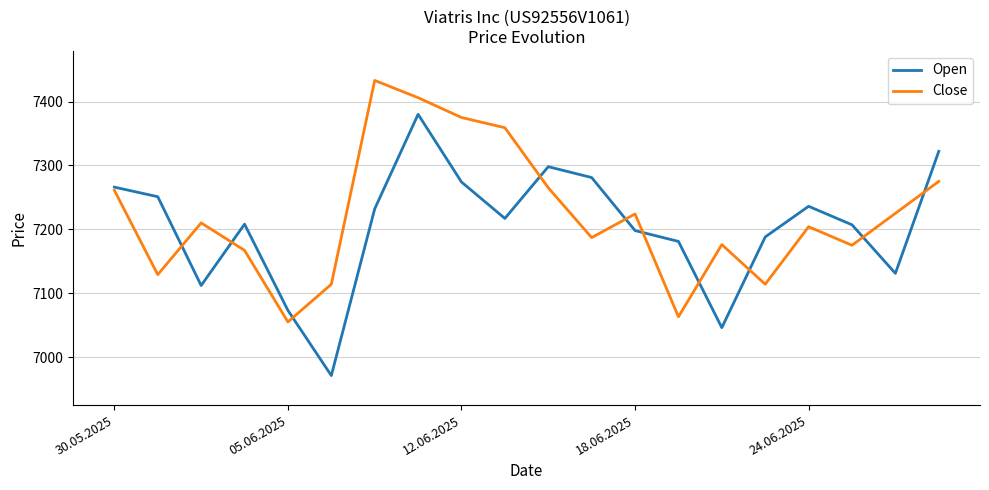

Rank the series by their maximum value, from highest to lowest.

Close, Open